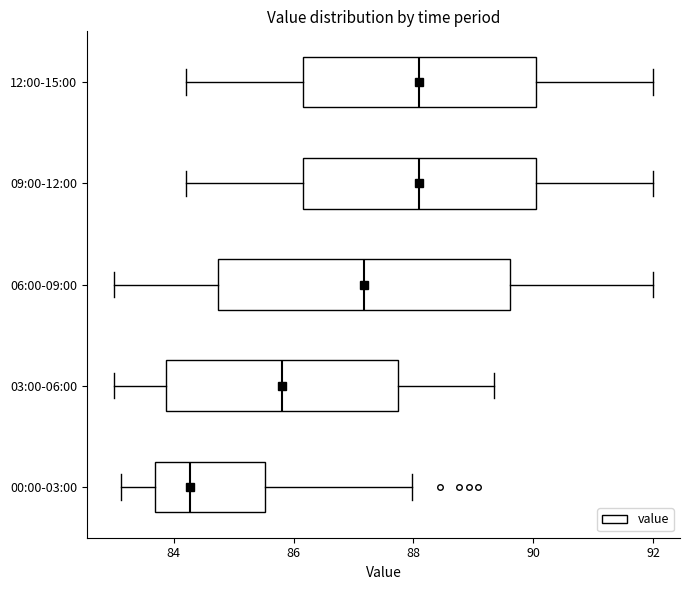

Reading bottom to top, transcribe this box plot: for each box, give where its median line is, the range the box spans, and where its two whiskers end, as read against the x-axis. The values are not printed on the chart, so give them approximately, as read against the axis.

00:00-03:00: median 84.2, box 83.6 to 85.6, whiskers 83.2 to 88.0
03:00-06:00: median 85.8, box 83.8 to 87.8, whiskers 83.0 to 89.4
06:00-09:00: median 87.2, box 84.8 to 89.6, whiskers 83.0 to 92.0
09:00-12:00: median 88.2, box 86.2 to 90.0, whiskers 84.2 to 92.0
12:00-15:00: median 88.2, box 86.2 to 90.0, whiskers 84.2 to 92.0